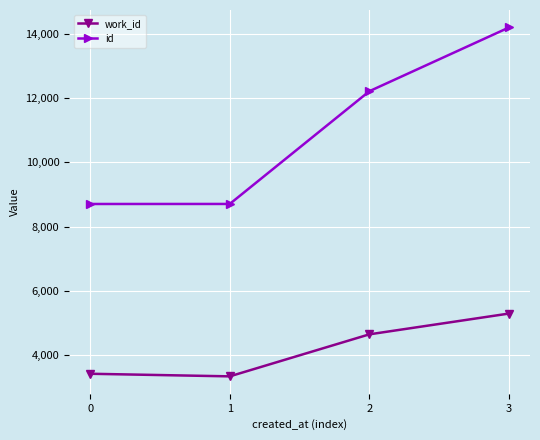

What is the minimum value for id?

8703